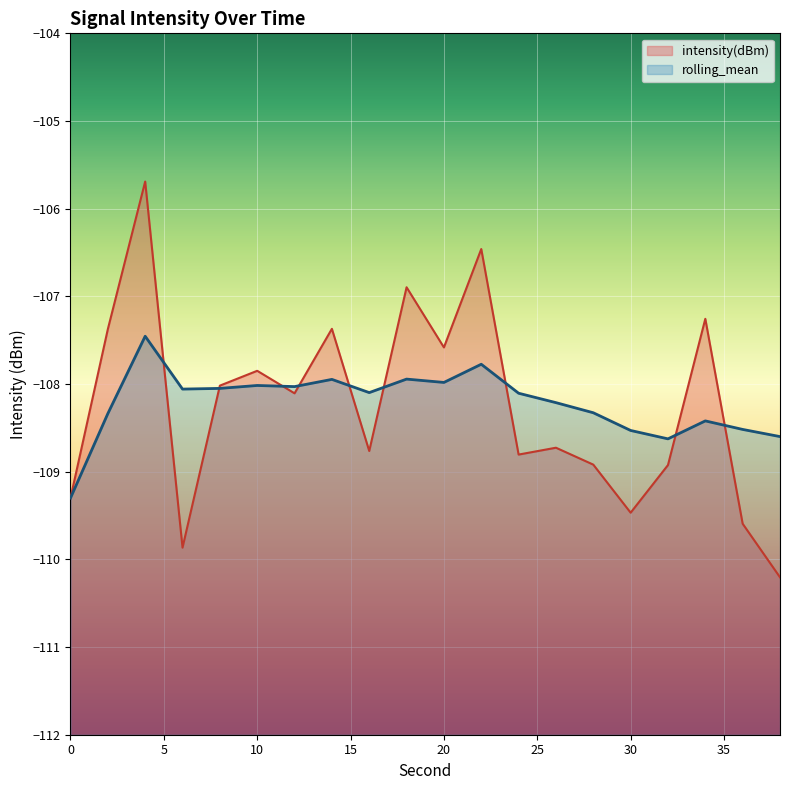

The intensity(dBm) series shows -37.8 at 30. True or false?

False